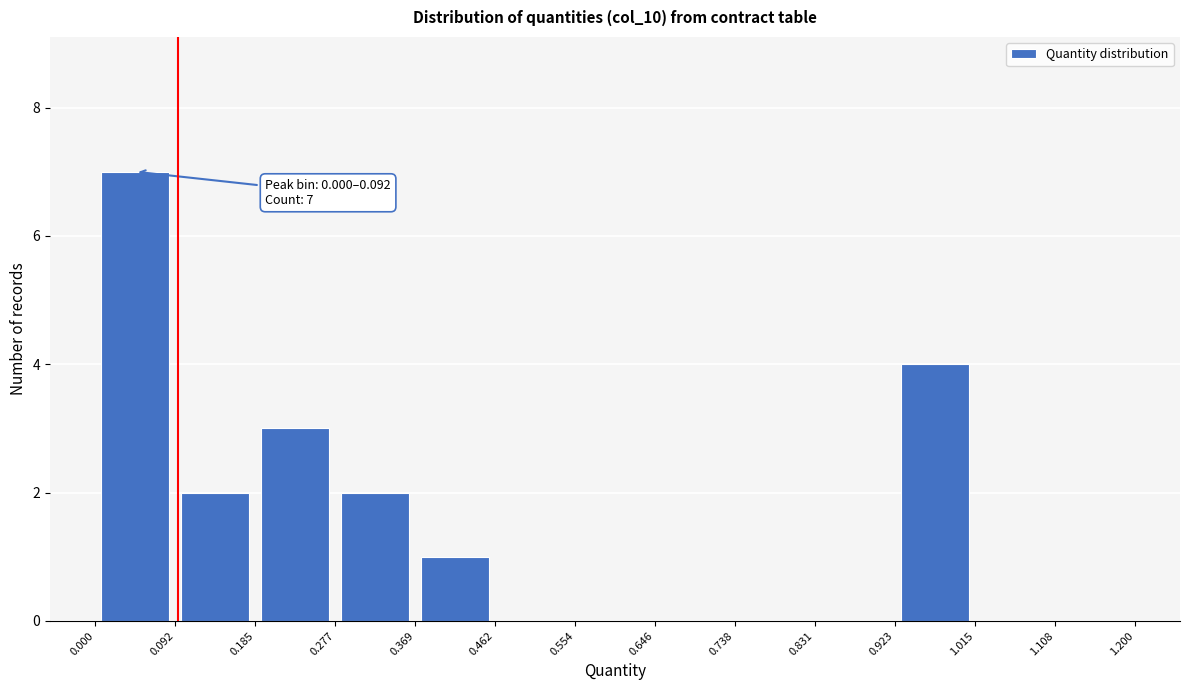

Over which range of the x-axis is the bar tallest?

0.000 to 0.092